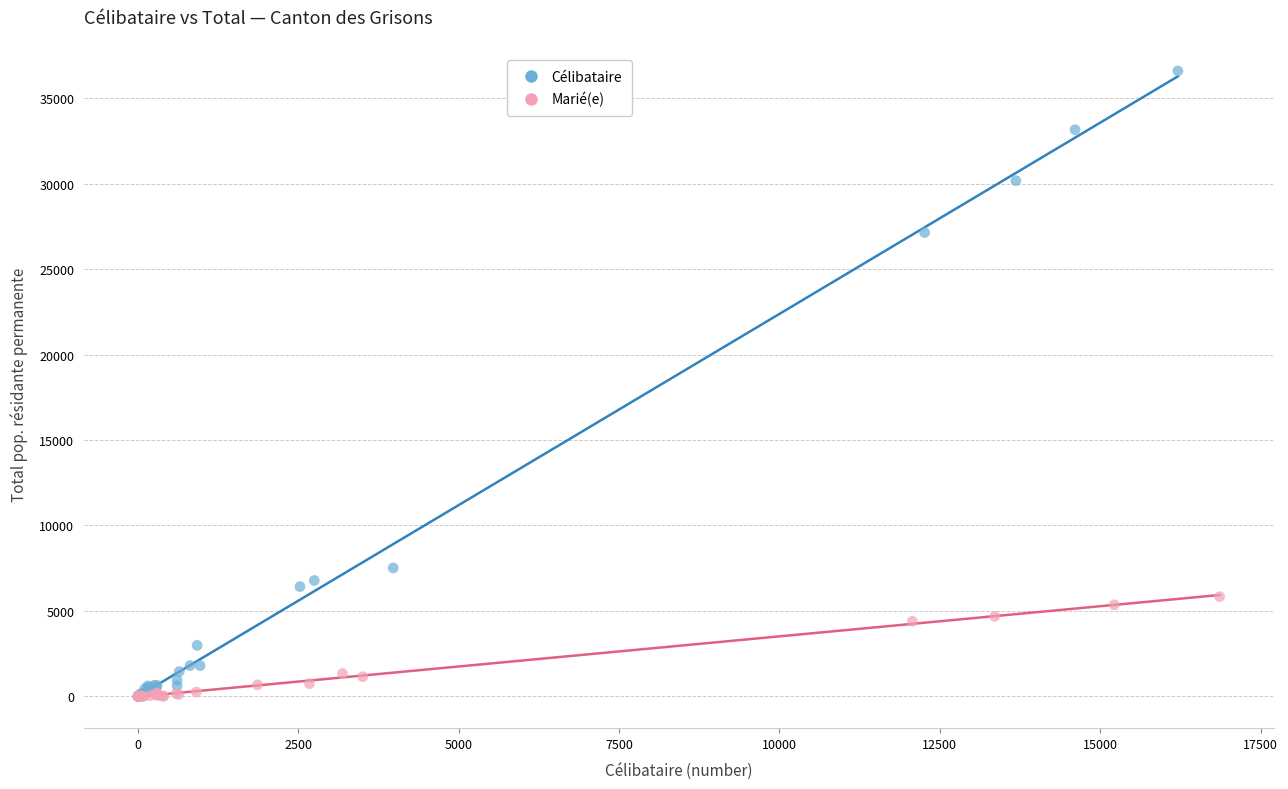

Which series contains the highest Y value?

Célibataire